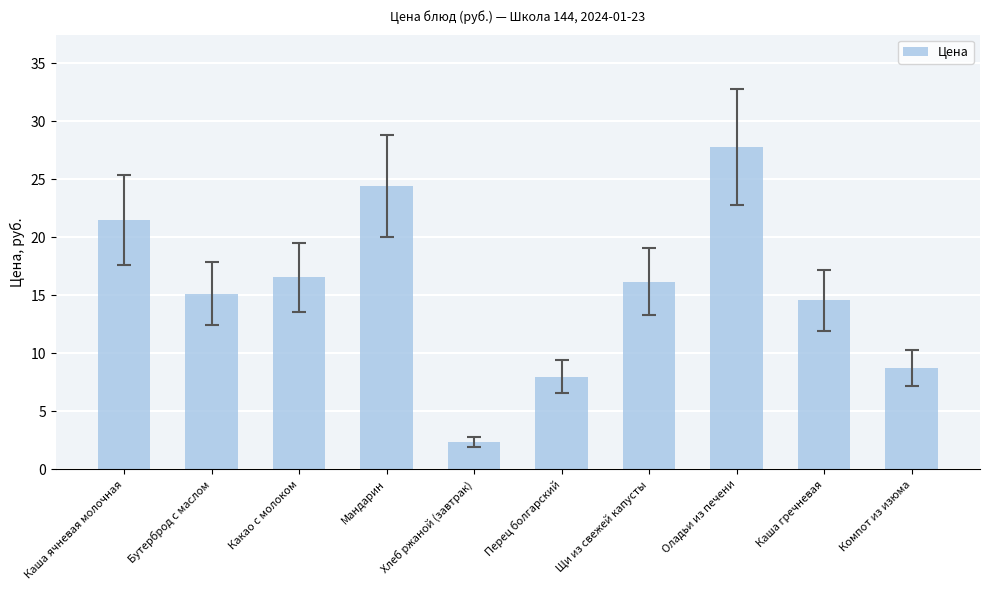

Approximately how many times larger is the value at Каша ячневая молочная compared to Какао с молоком?

1.3